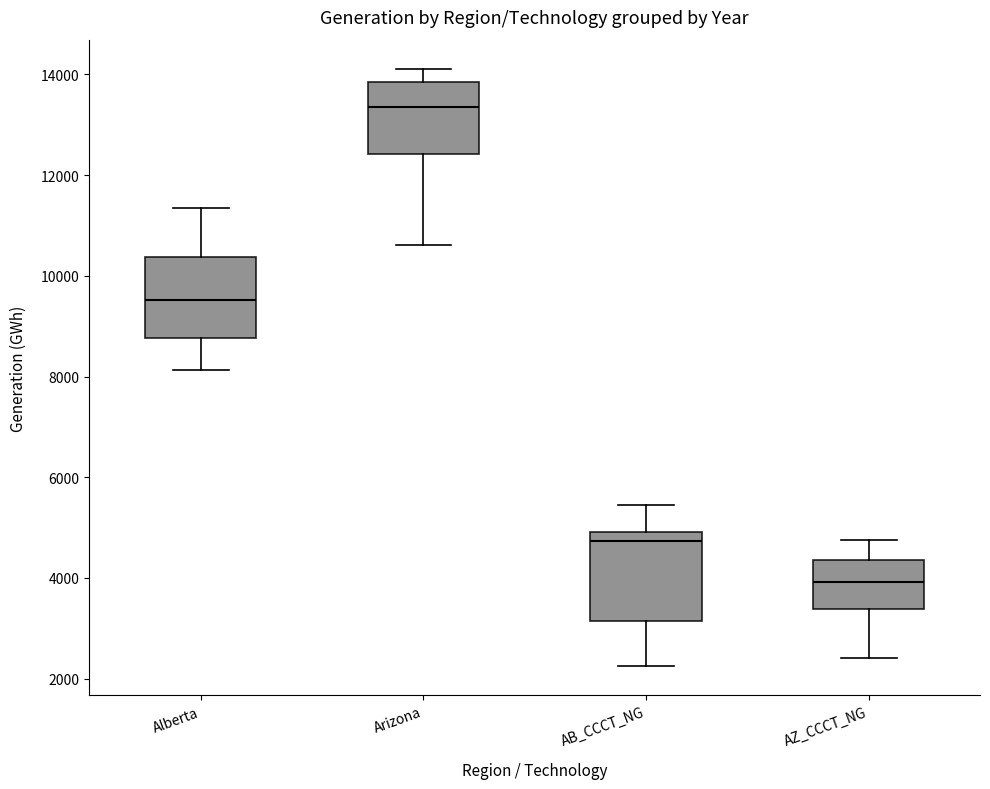

Reading left to right, transcribe this box plot: for each box, give where its median line is, the range the box spans, and where its two whiskers end, as read against the y-axis. The values are not printed on the chart, so give them approximately, as read against the axis.

Alberta: median 9600, box 8800 to 10400, whiskers 8200 to 11400
Arizona: median 13400, box 12400 to 13800, whiskers 10600 to 14000
AB_CCCT_NG: median 4800, box 3200 to 5000, whiskers 2200 to 5400
AZ_CCCT_NG: median 4000, box 3400 to 4400, whiskers 2400 to 4800